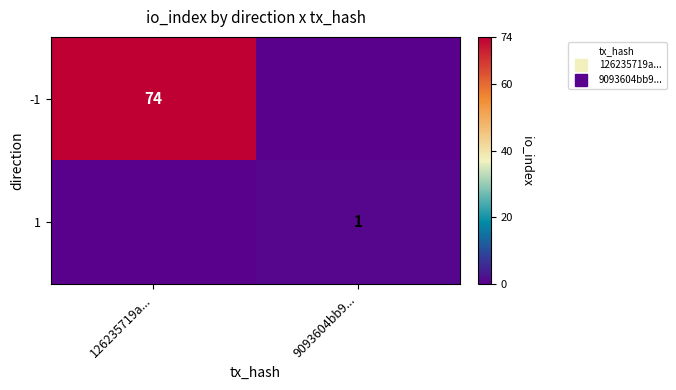

What is the difference between the highest and lowest values at 126235719a...?

74